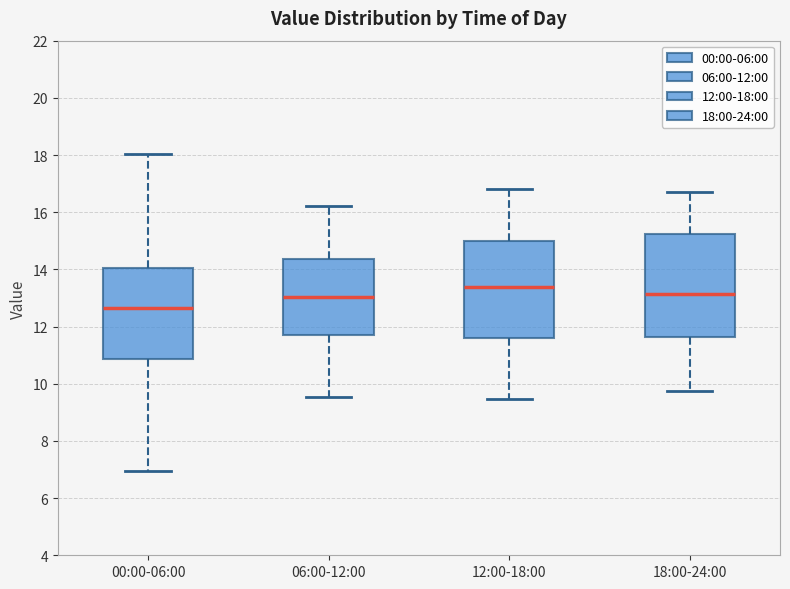

Which box has the highest median line?

12:00-18:00